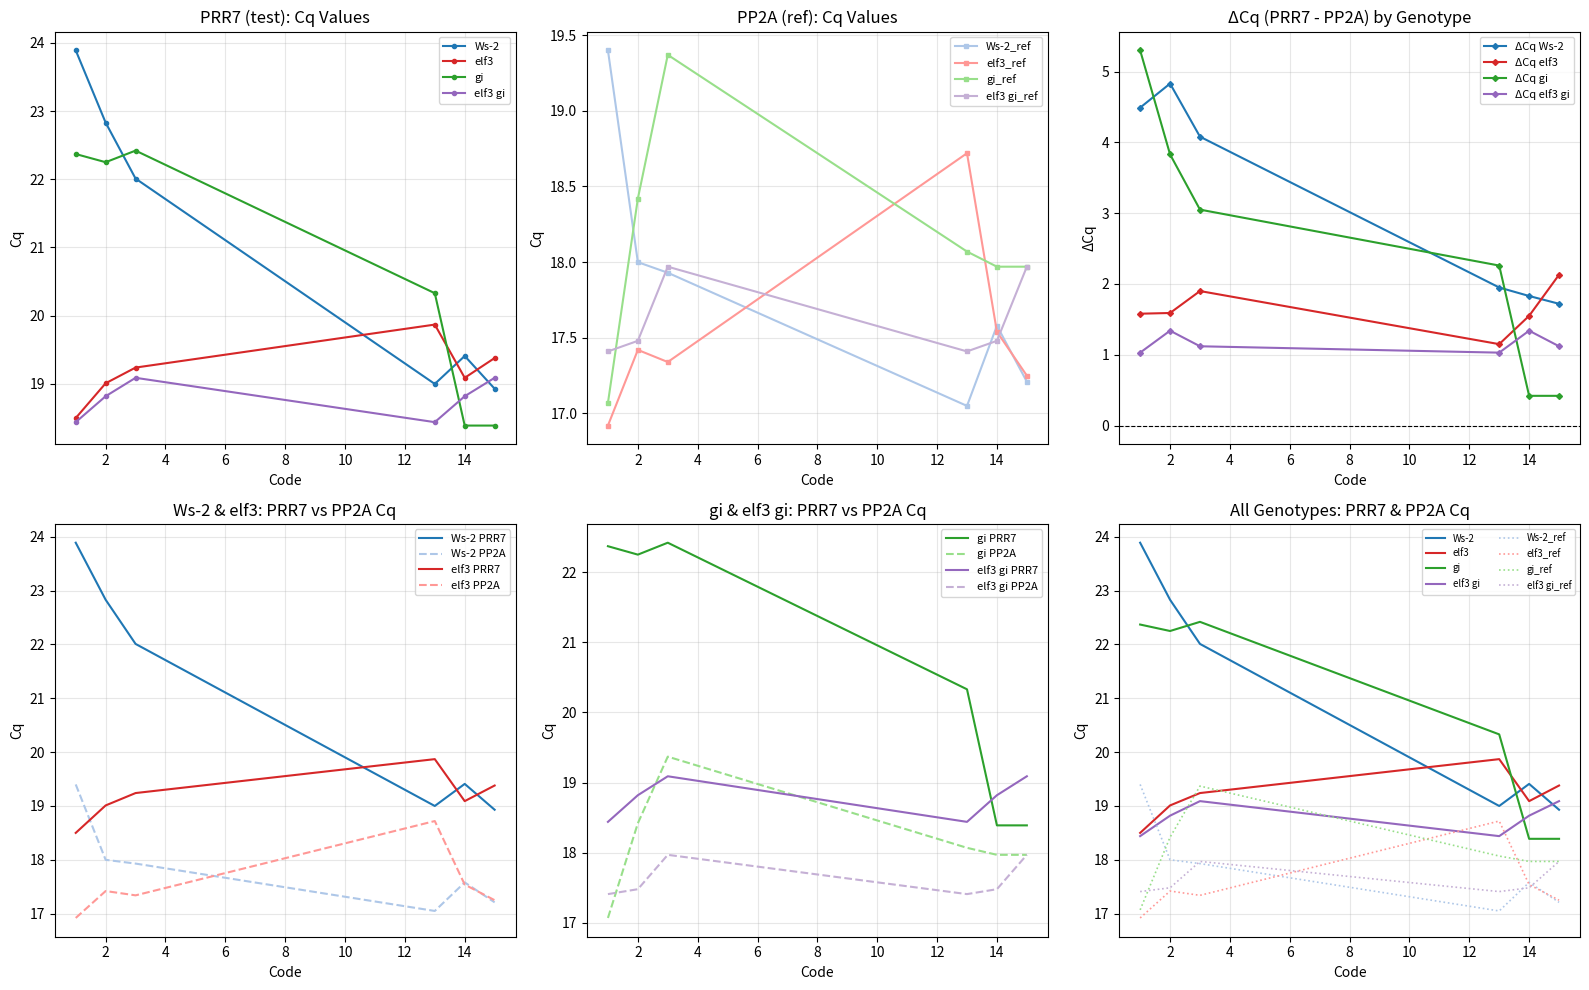

What is the sum of the elf3 values at 2 and 15?

38.4